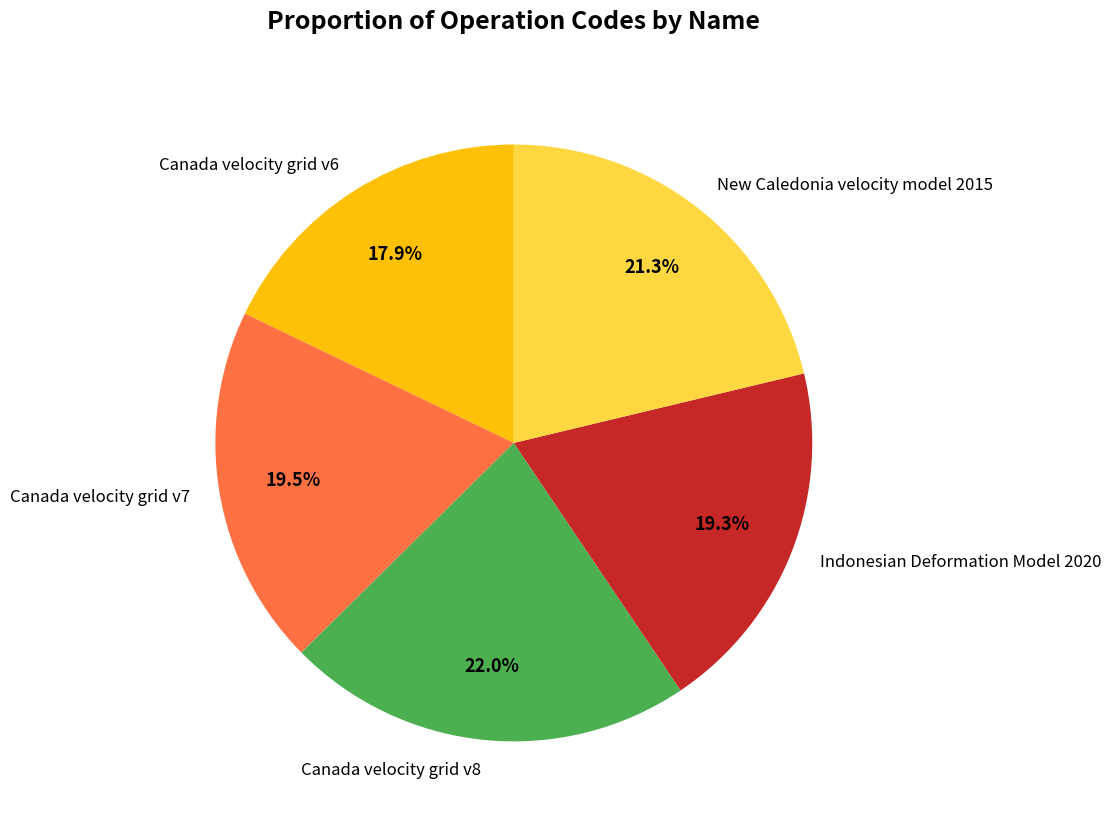

Which slice is the largest?

Canada velocity grid v8